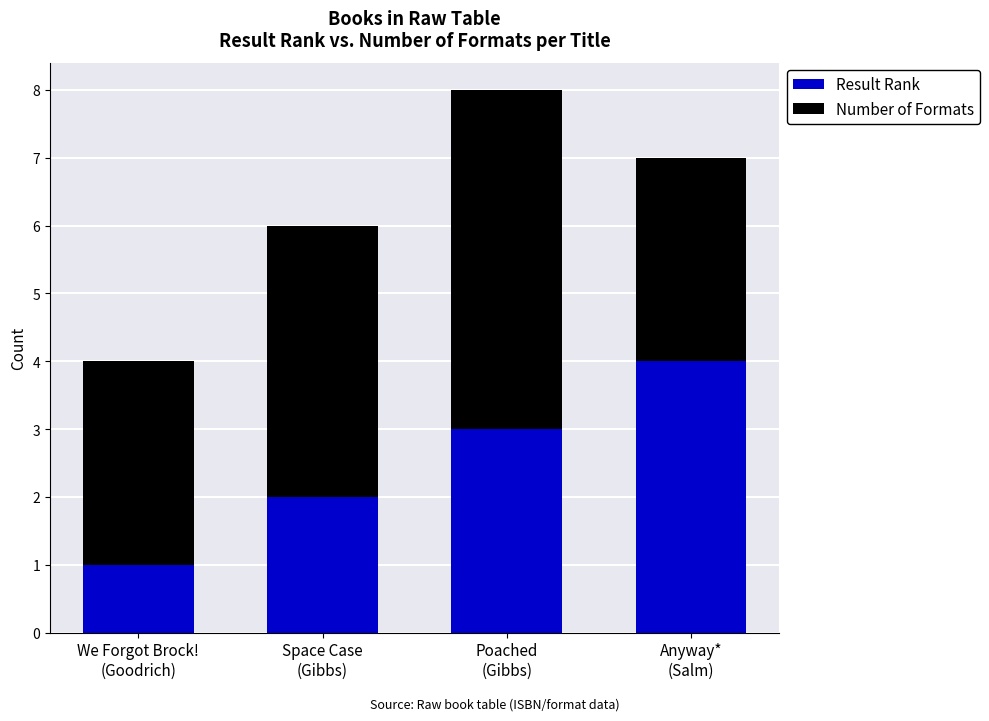

What is the difference between the maximum and minimum values in the Result Rank series?

3